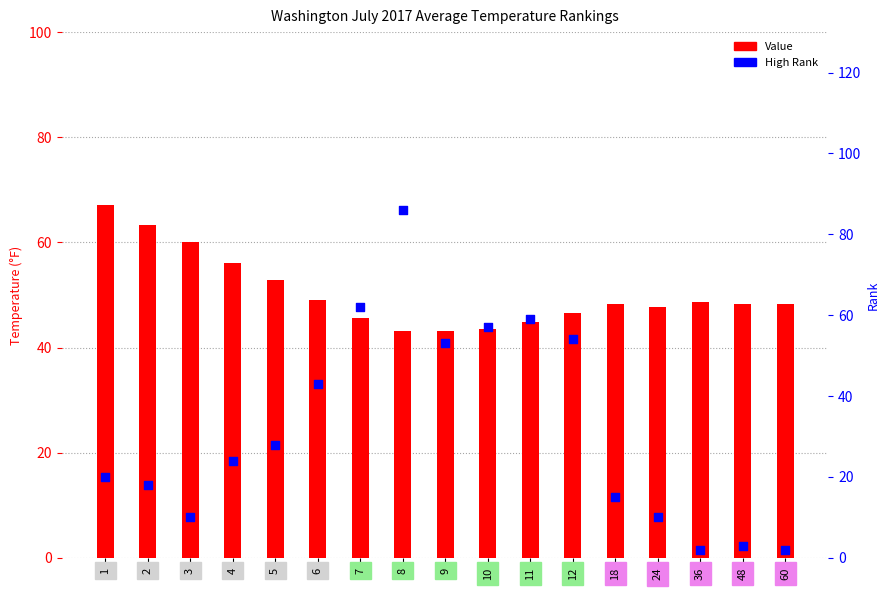

At how many categories does at least one series exceed 74?

1